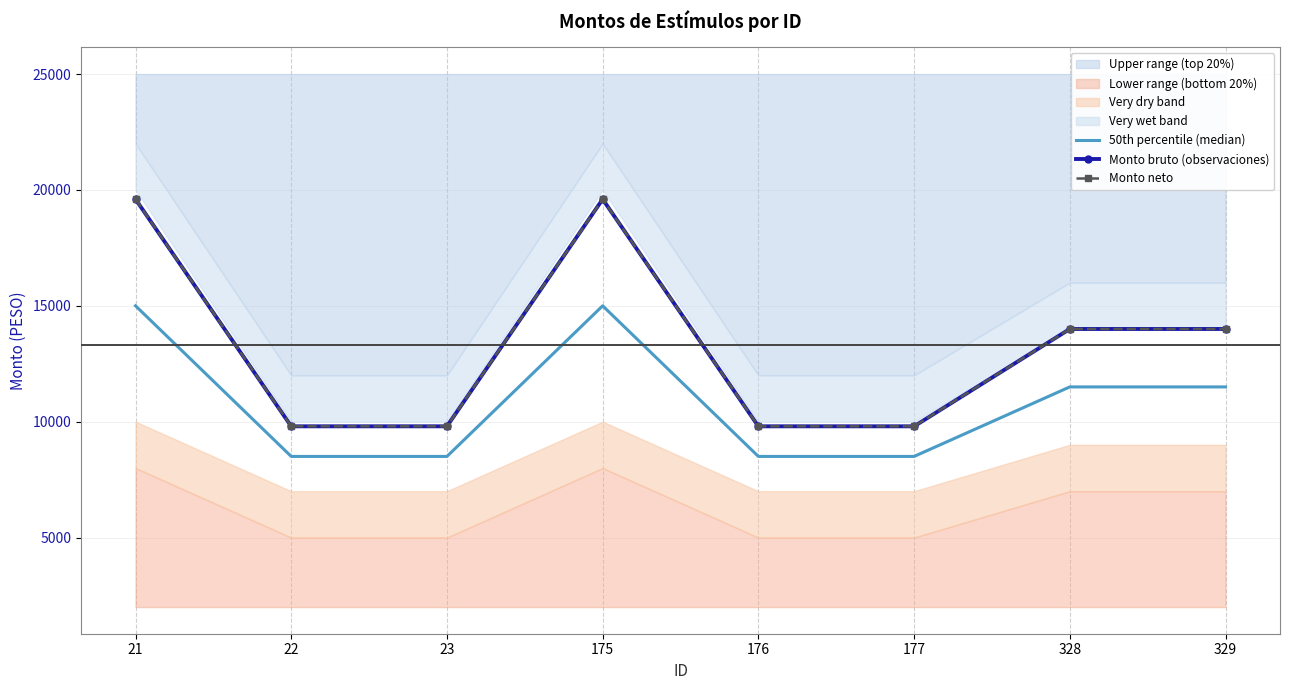

How many interior local peaks does the Monto bruto (observaciones) series have?

1